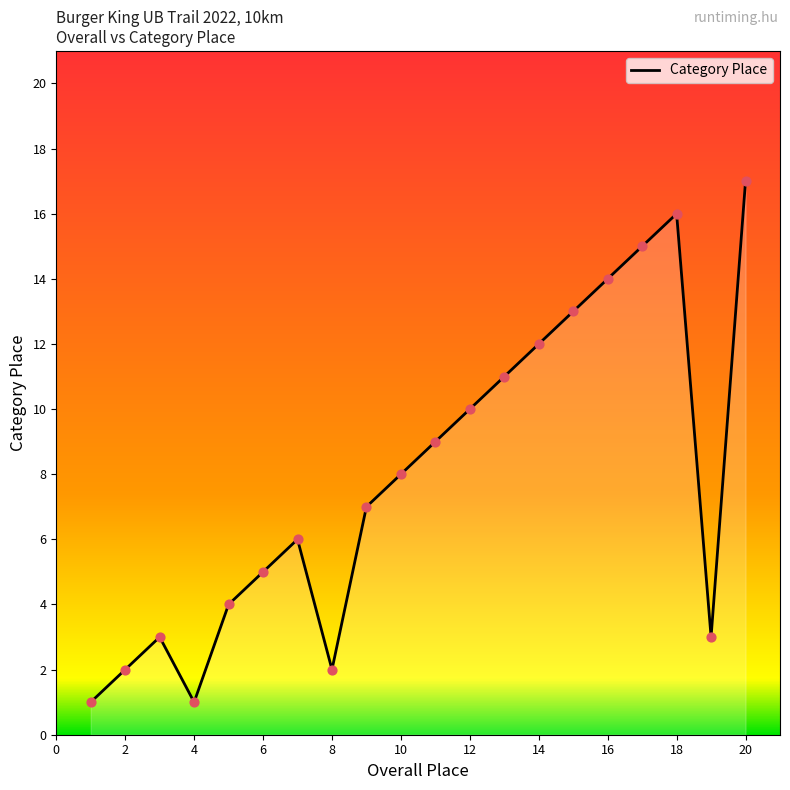

What is the difference between the maximum and minimum values?

16